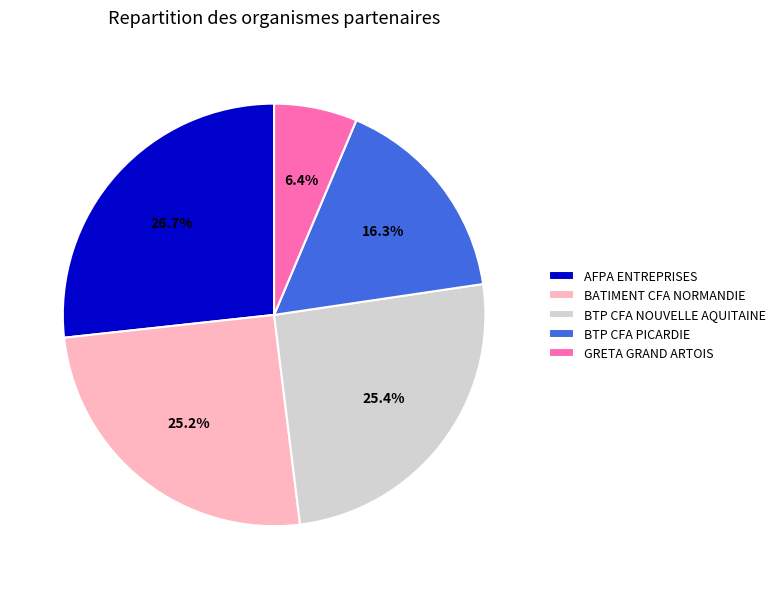

Which has a higher value, BTP CFA PICARDIE or GRETA GRAND ARTOIS?

BTP CFA PICARDIE